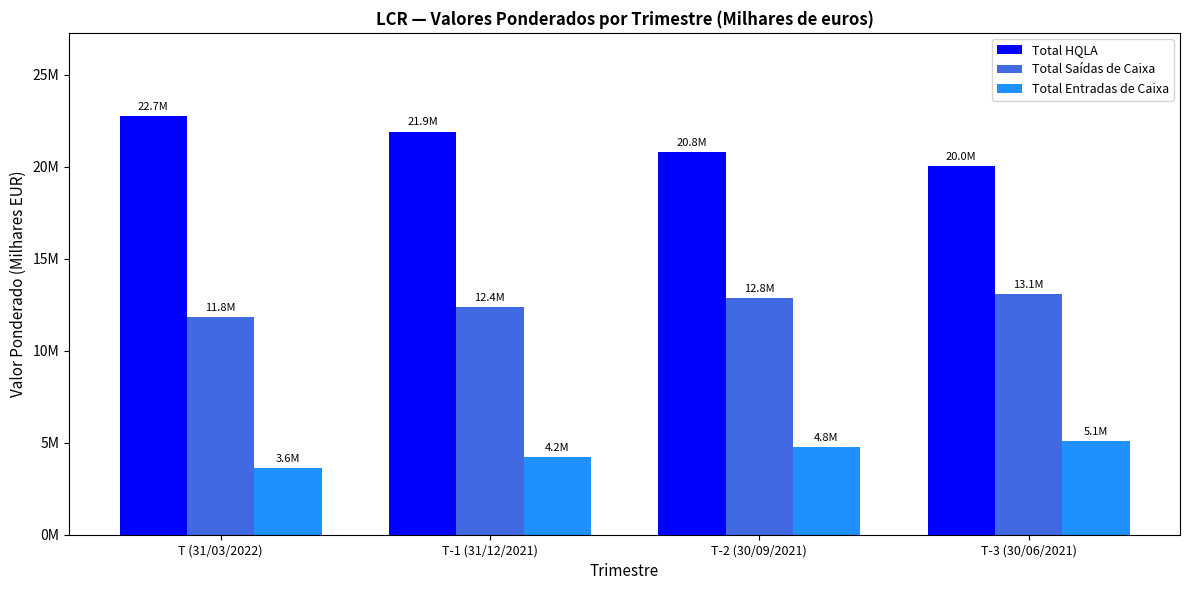

What value does the Total Saídas de Caixa series have at T-3 (30/06/2021)?

13091662.3